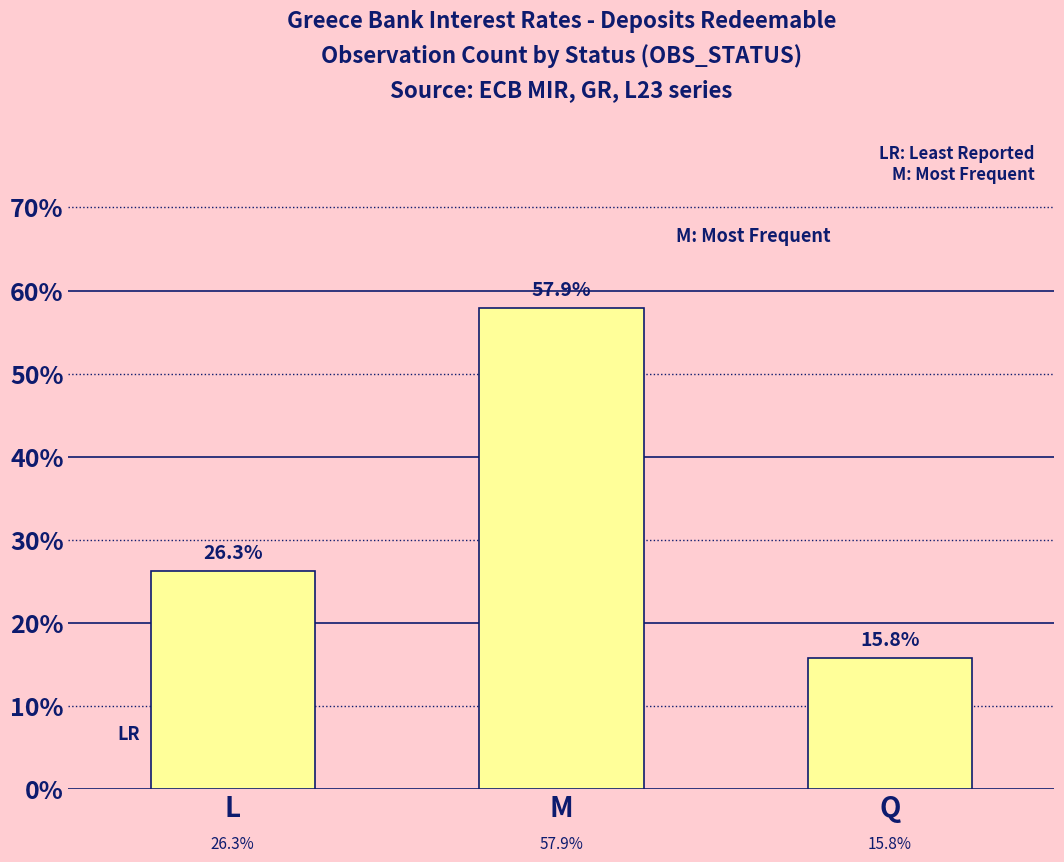

Rank the categories by value from highest to lowest.

M, L, Q